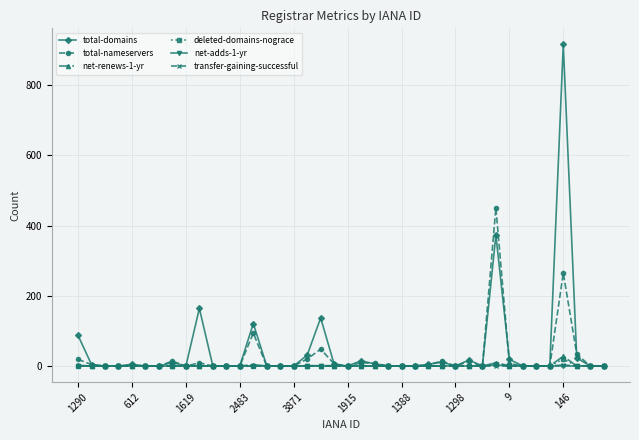

Which series has the widest spread of values?

total-domains